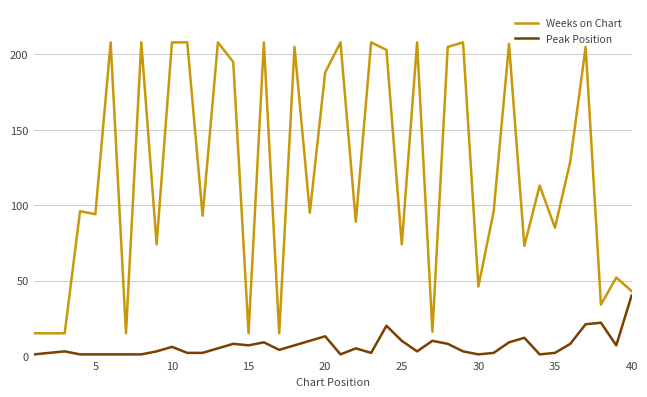

List the series in order of their overall mean, highest first.

Weeks on Chart, Peak Position